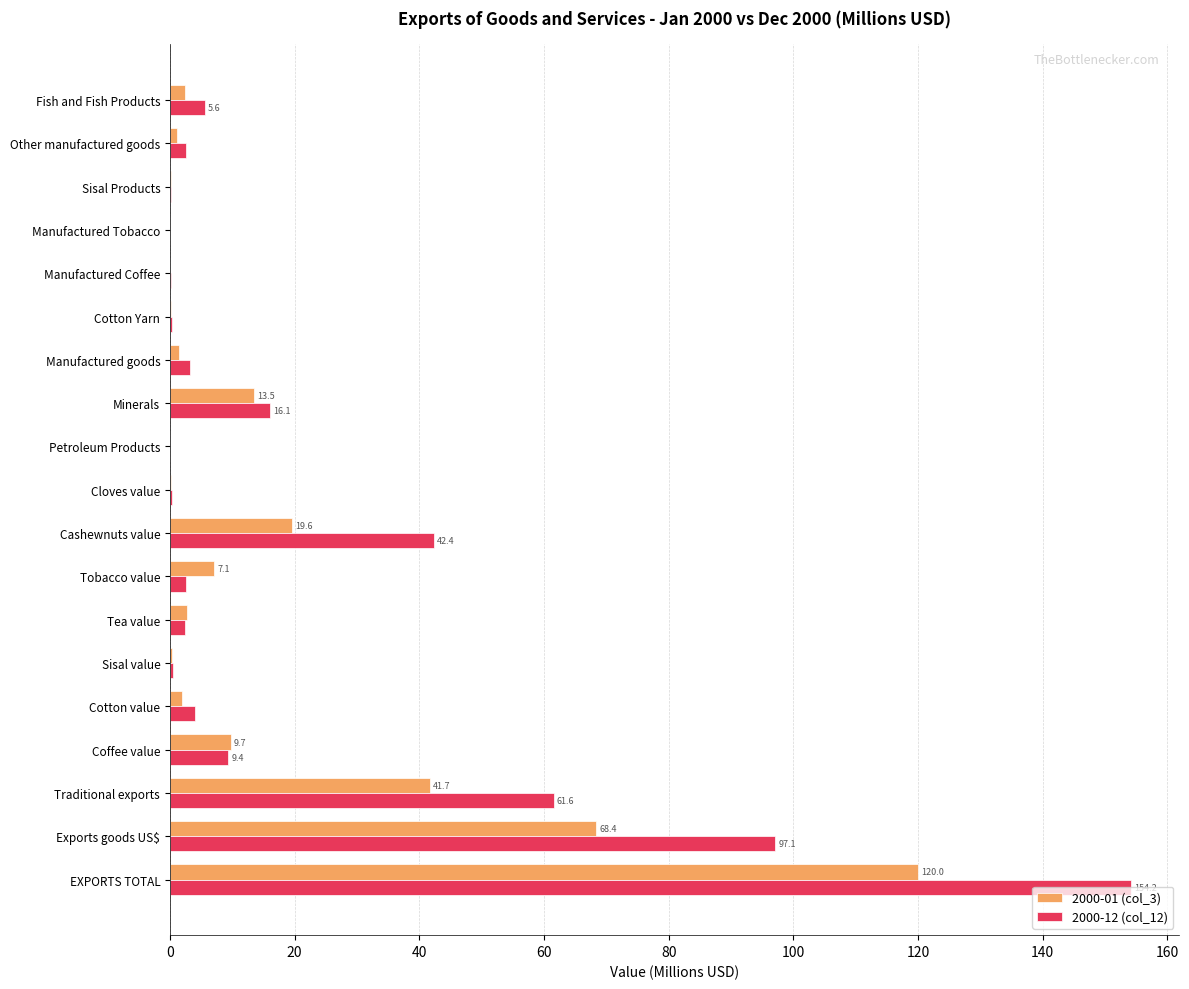

What is the sum of all 2000-01 (col_3) values?

290.5